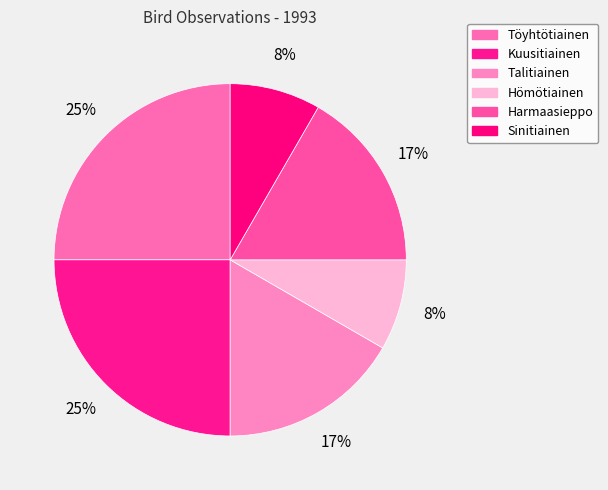

To the nearest percent, what percentage of the pie is Töyhtötiainen?

25%